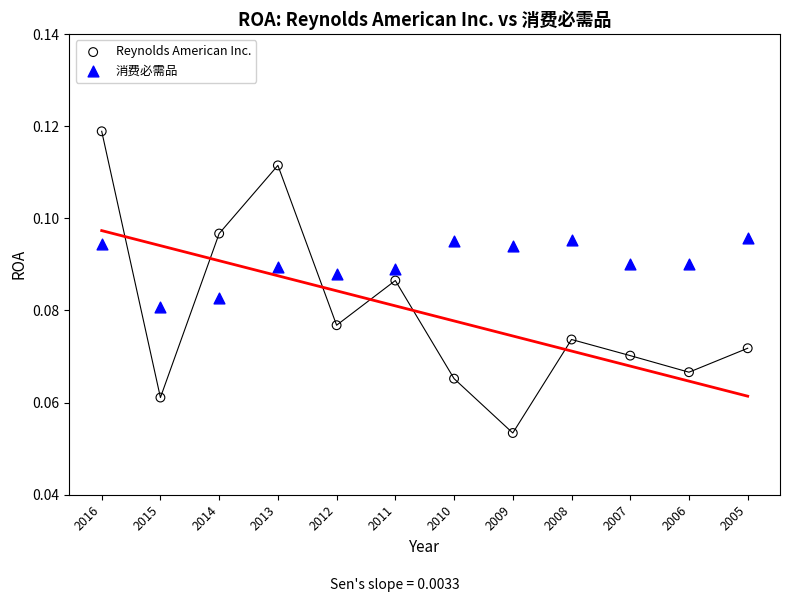

Which series reaches the minimum Y coordinate?

Reynolds American Inc.